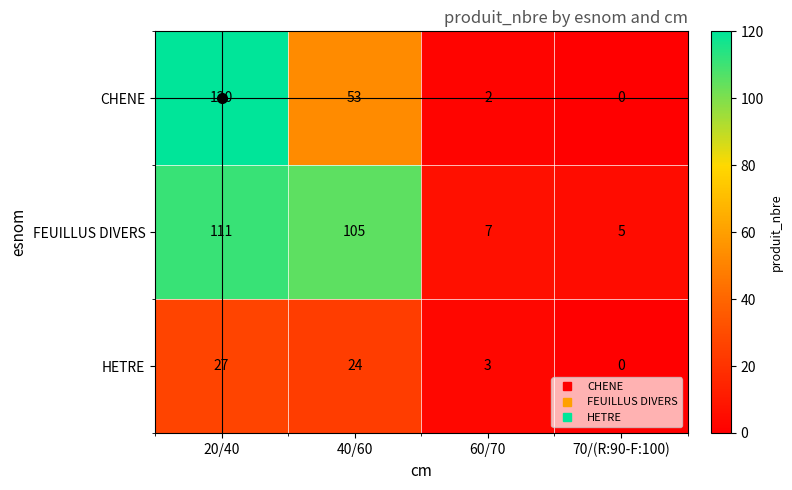

At which category is the sum across all series the highest?

20/40